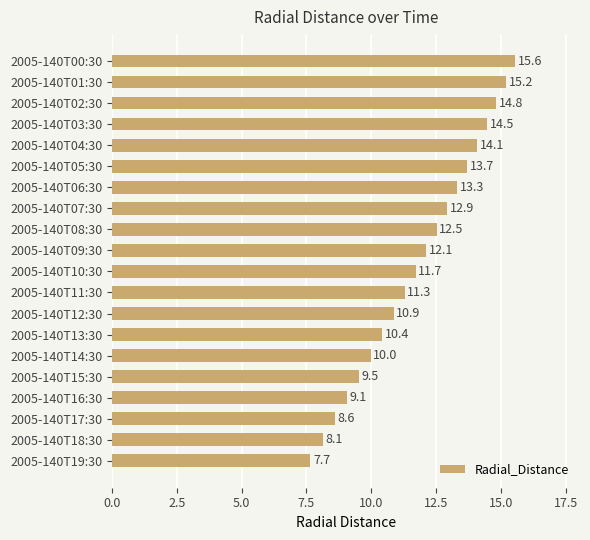

Reading top to bottom, what are all the values shown in this chart?

15.6	15.2	14.8	14.5	14.1	13.7	13.3	12.9	12.5	12.1	11.7	11.3	10.9	10.4	10.0	9.5	9.1	8.6	8.1	7.7